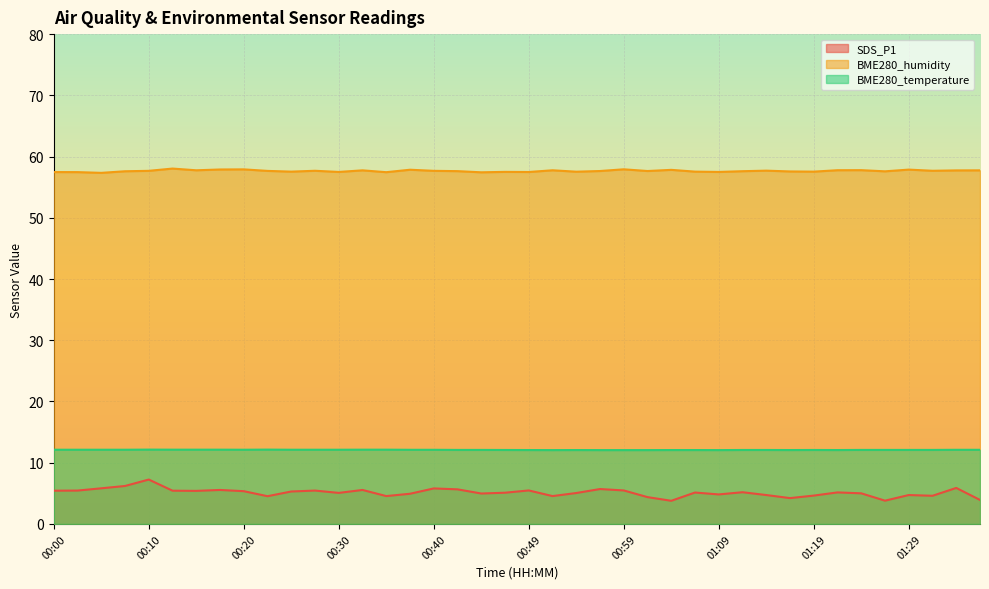

Which series has the largest total across all categories?

BME280_humidity